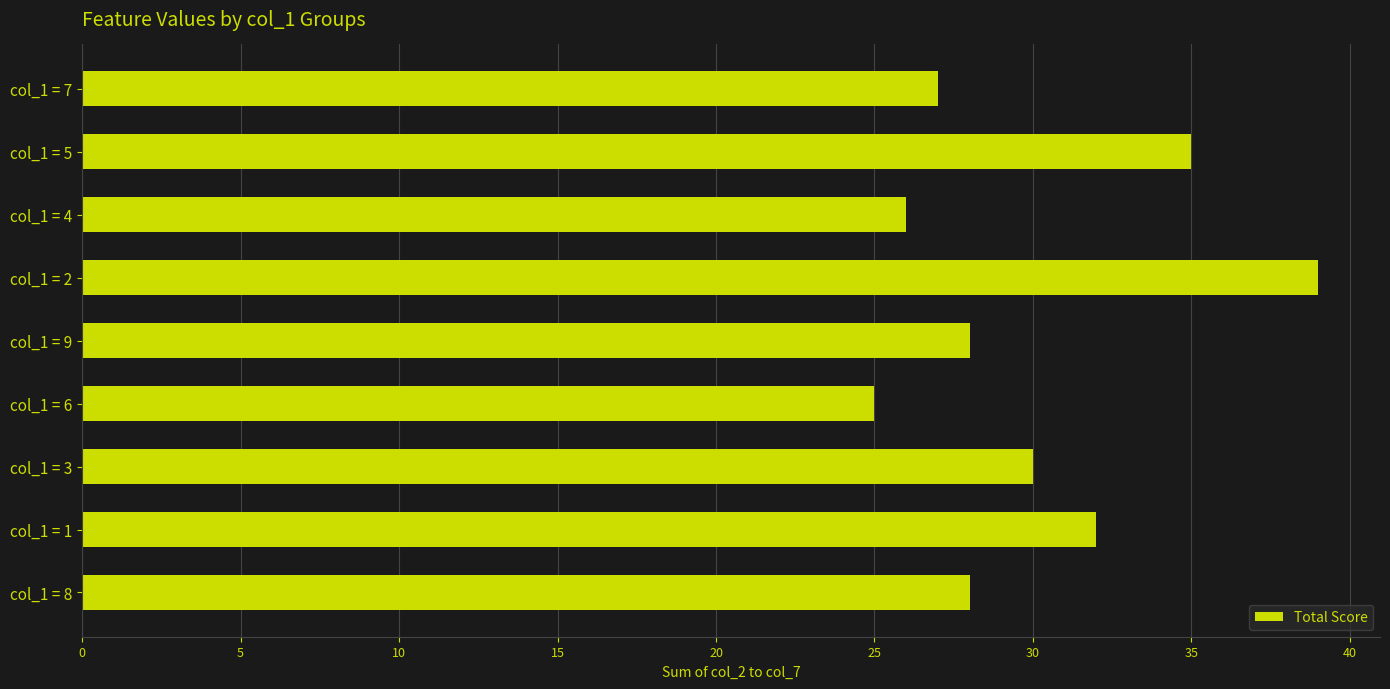

Reading top to bottom, what are all the values shown in this chart?

col_1 = 7=27	col_1 = 5=35	col_1 = 4=26	col_1 = 2=39	col_1 = 9=28	col_1 = 6=25	col_1 = 3=30	col_1 = 1=32	col_1 = 8=28